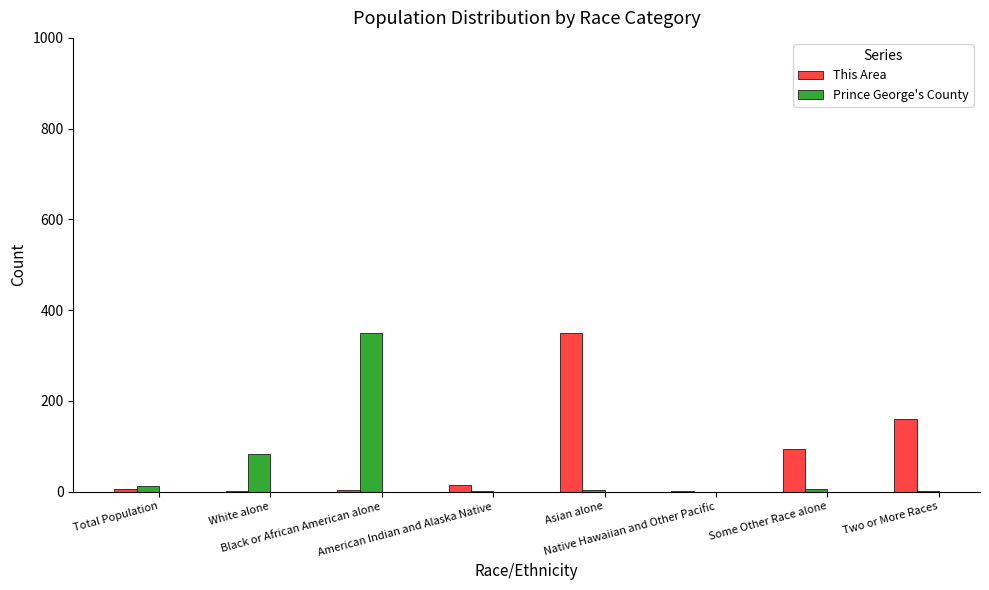

What is the maximum value shown in the chart?

350.0